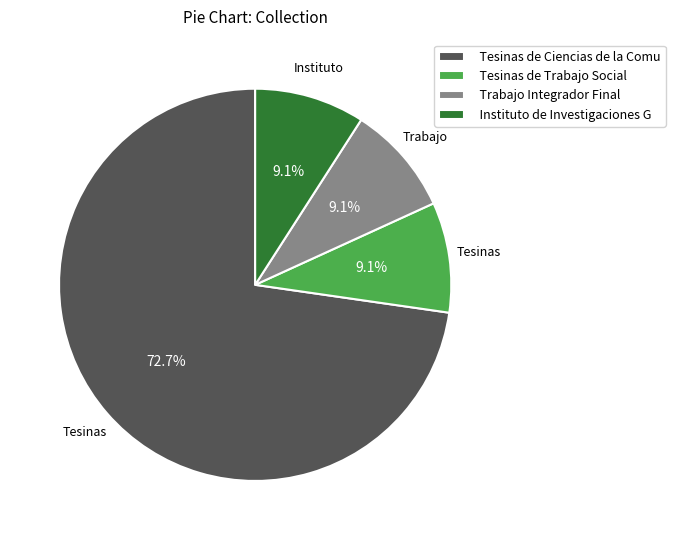

Count the number of slices in the pie.

4